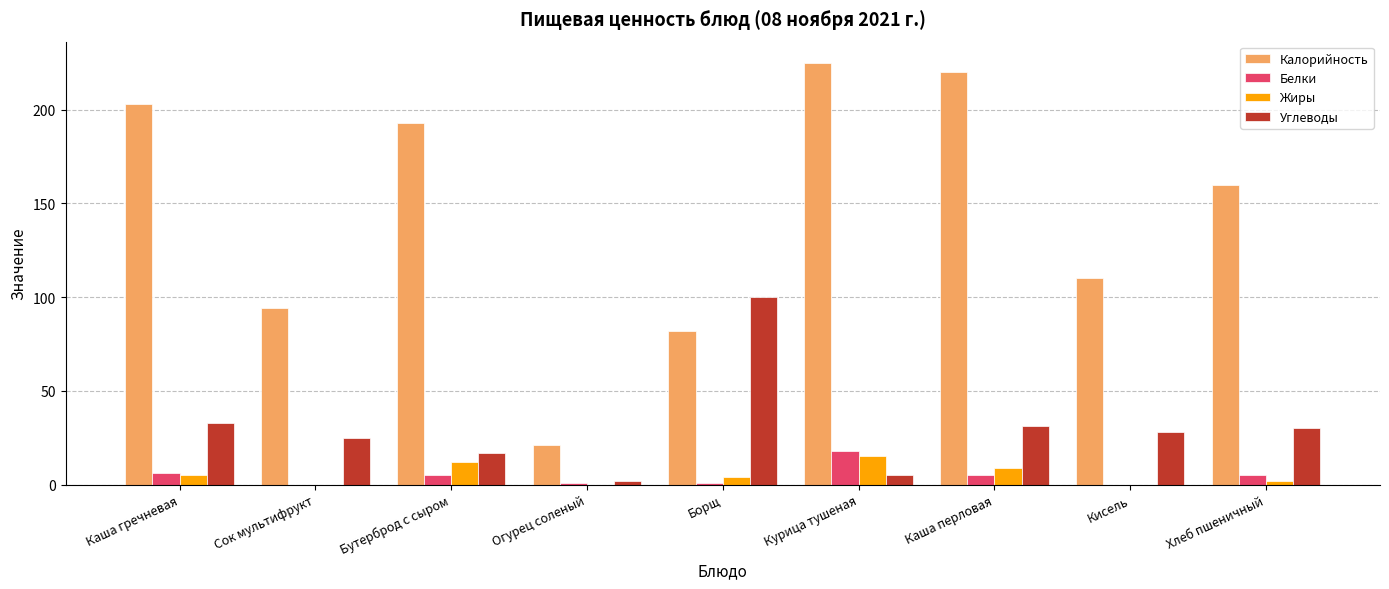

What is the sum of the Калорийность values at Бутерброд с сыром and Кисель?

303